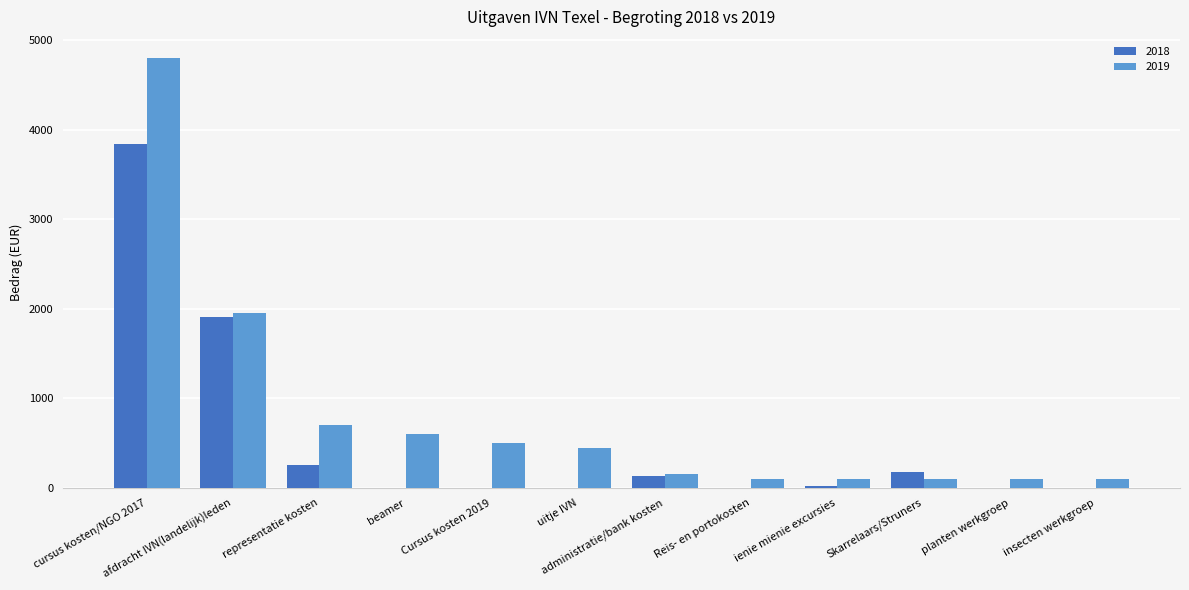

Is it true that 2018 equals 130.8 at administratie/bank kosten?

True